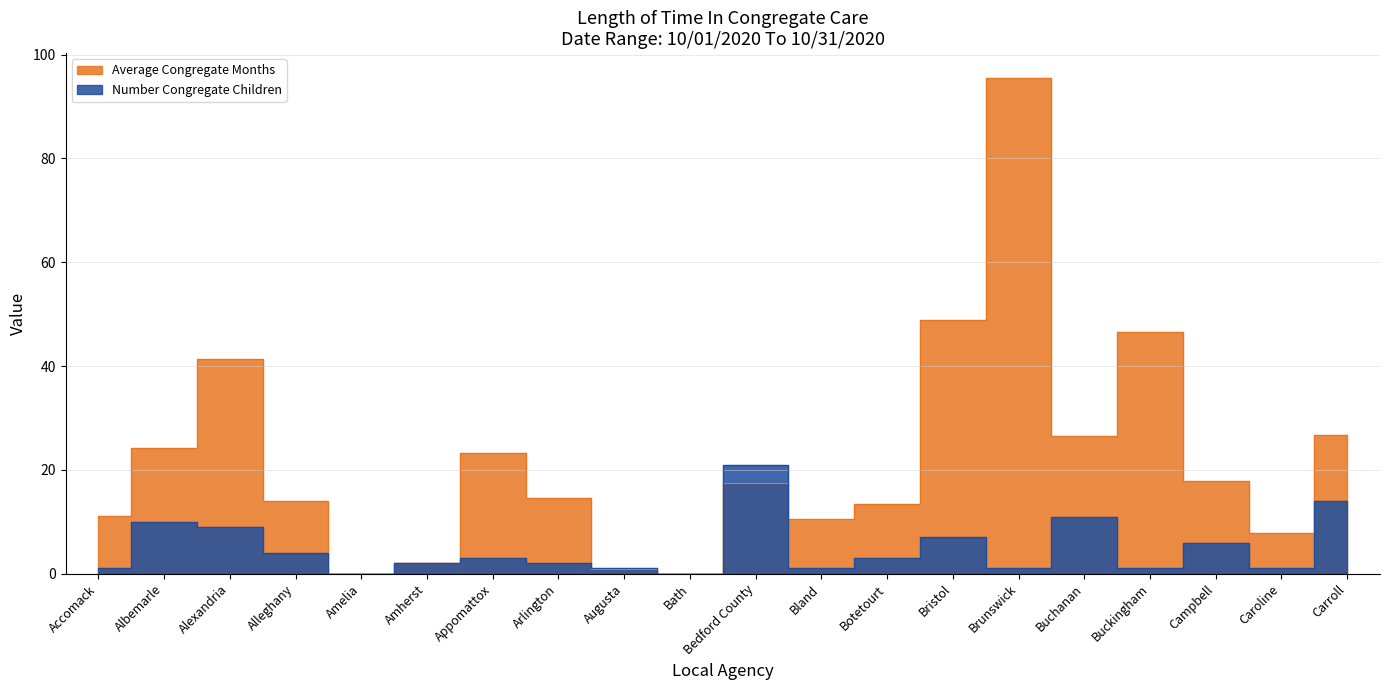

The Number Congregate Children series shows 1.9 at Alleghany. True or false?

False